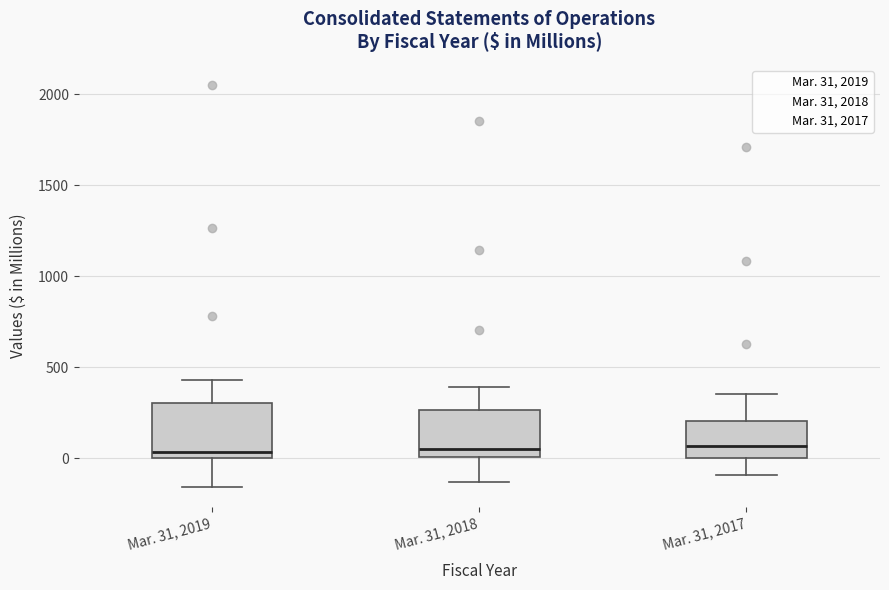

Reading left to right, read every box against the y-axis: the position of its median line, the range the box covers, and the ends of its whiskers. The values are not printed on the chart, so give them approximately, as read against the axis.

Mar. 31, 2019: median 50, box 0 to 300, whiskers -150 to 450
Mar. 31, 2018: median 50, box 0 to 250, whiskers -150 to 400
Mar. 31, 2017: median 50, box 0 to 200, whiskers -100 to 350